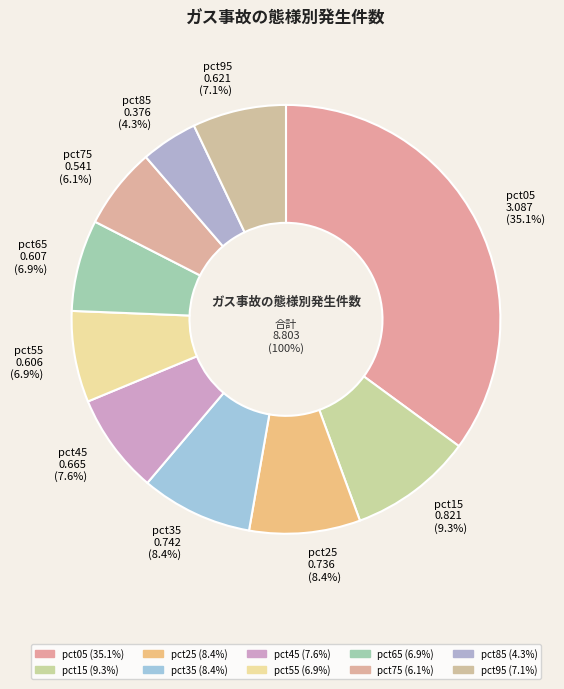

To the nearest percent, what is the difference between the pct65 and pct85 slice percentages?

3%